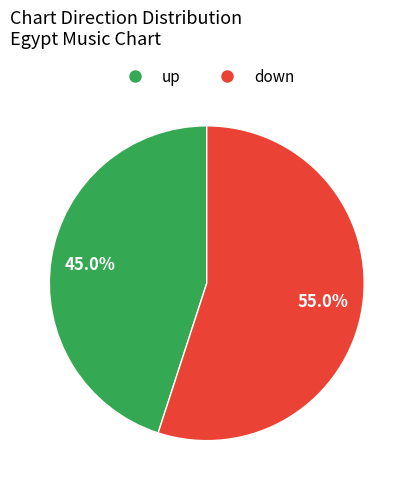

How many slices are in this pie chart?

2